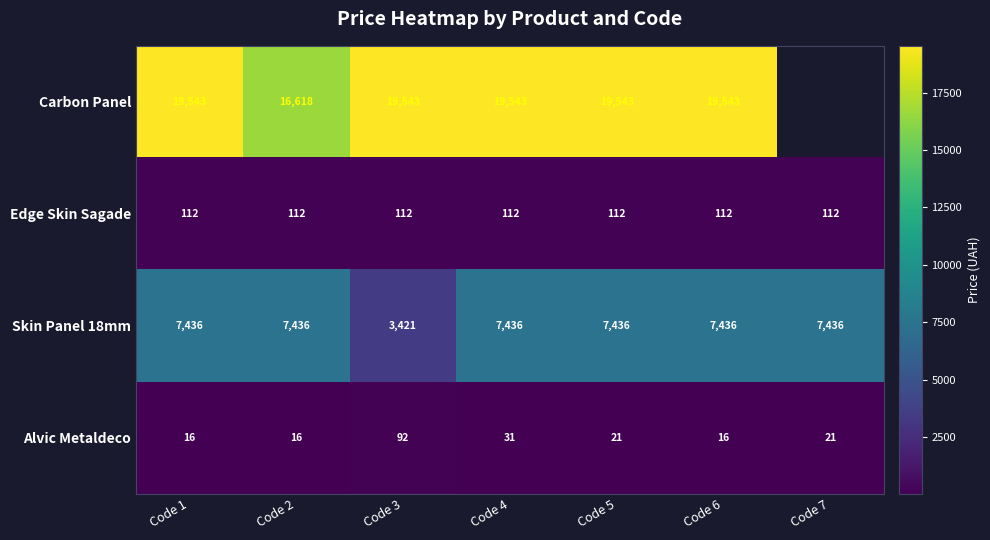

At which category is the sum across all series the highest?

Code 4